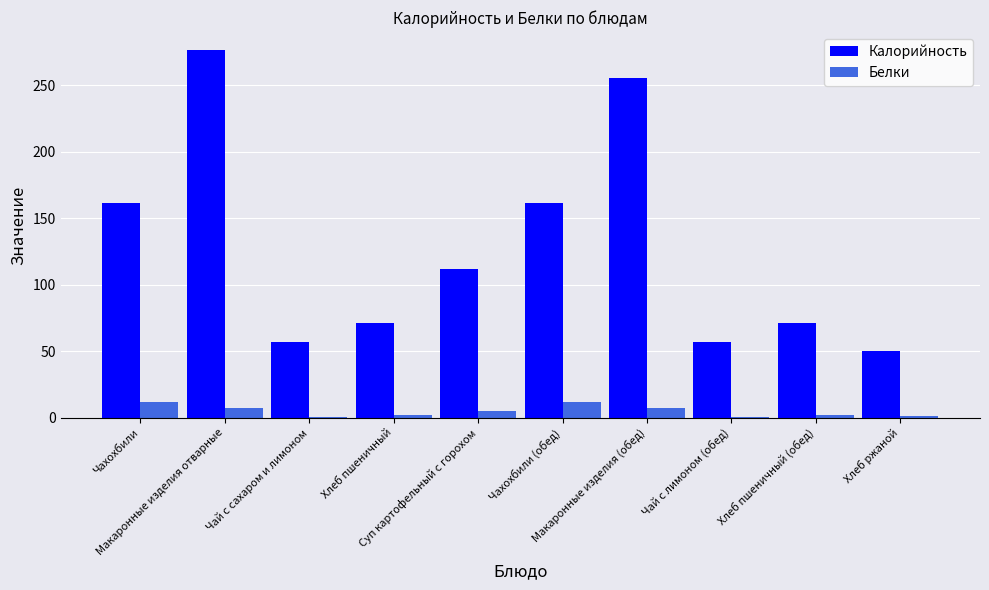

Count the number of categories in the chart.

10